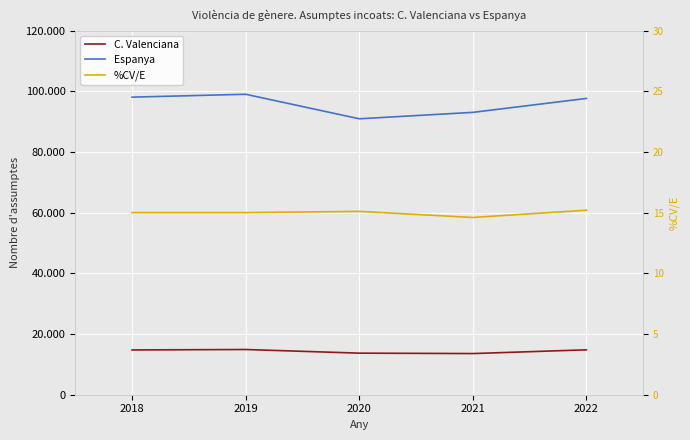

Is this an area chart (filled region under the line)?

No